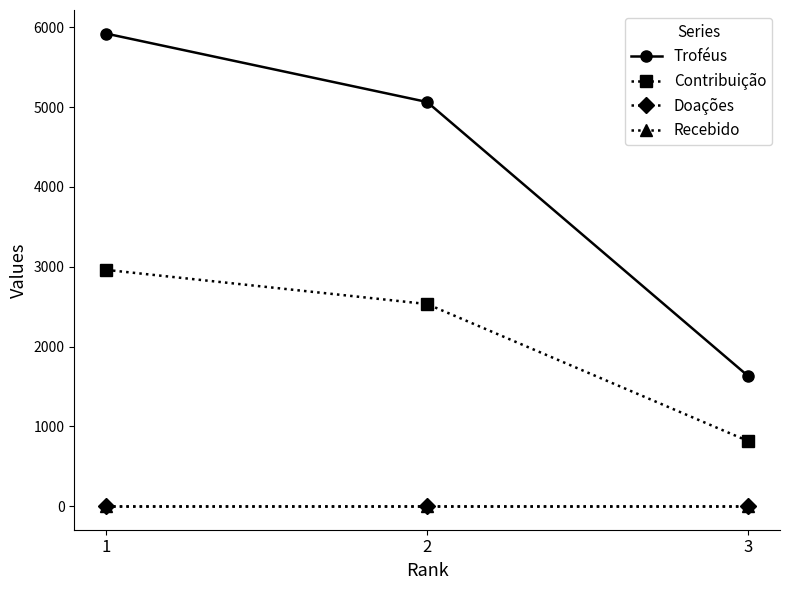

Reading left to right, extract all data points from this chart.

Troféus: 1=5921	2=5064	3=1632
Contribuição: 1=2960	2=2532	3=816
Doações: 1=0	2=0	3=0
Recebido: 1=0	2=0	3=0